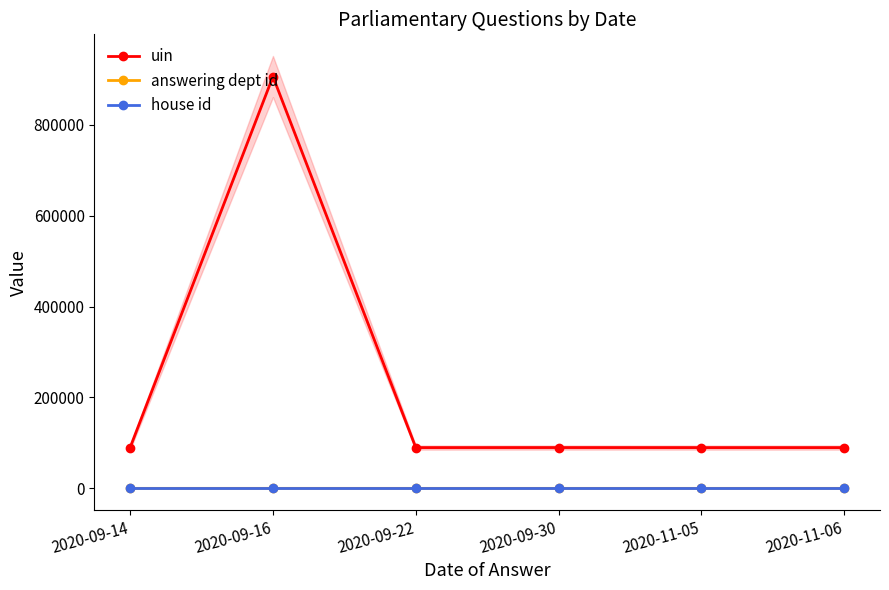

Reading left to right, transcribe all the data shown in this chart.

uin: 2020-09-14=89698	2020-09-16=905969	2020-09-22=89701	2020-09-30=89771	2020-11-05=89700	2020-11-06=89699
answering dept id: 2020-09-14=9	2020-09-16=28	2020-09-22=17	2020-09-30=17	2020-11-05=17	2020-11-06=17
house id: 2020-09-14=1	2020-09-16=1	2020-09-22=1	2020-09-30=1	2020-11-05=1	2020-11-06=1